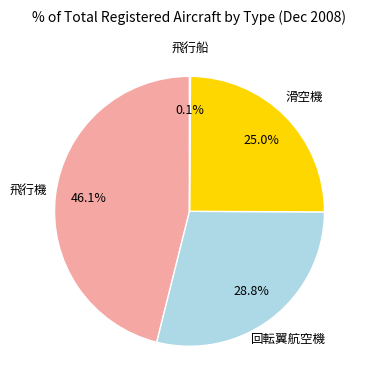

Is there any slice that represents more than half of the pie?

No